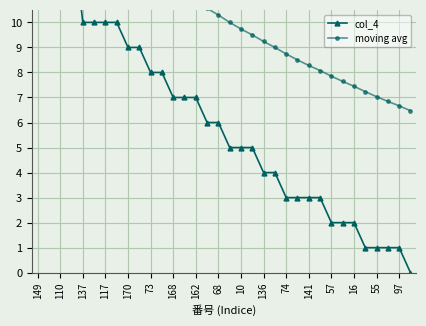

Rank the series by their maximum value, from highest to lowest.

col_4, moving avg